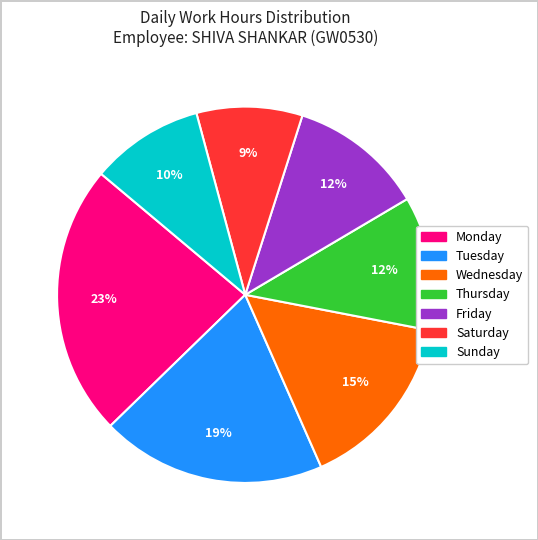

What percentage is the Thursday slice, to the nearest percent?

12%